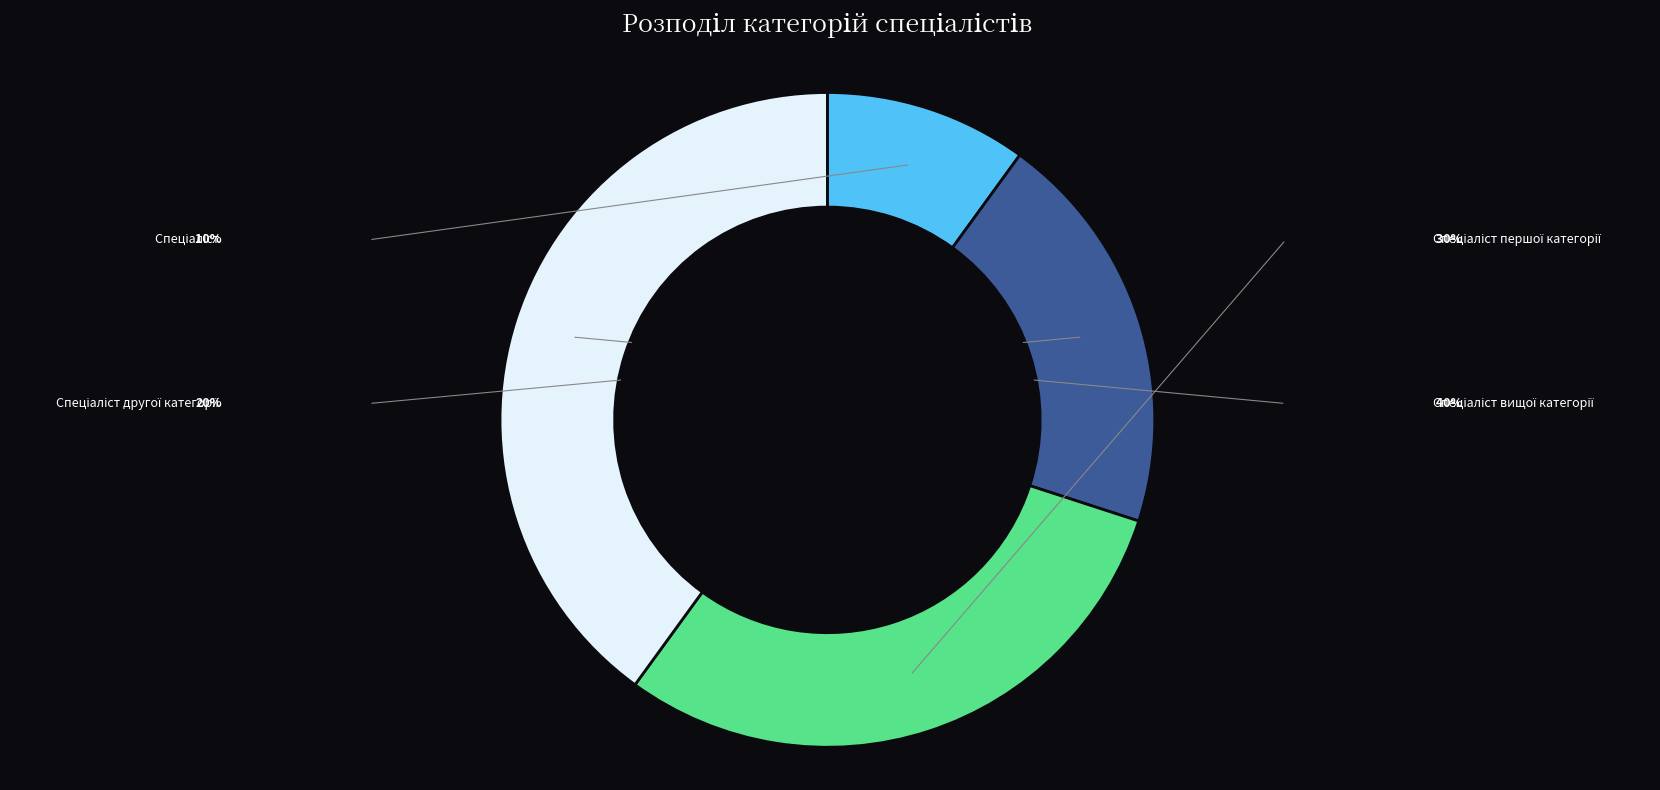

To the nearest percent, what is the difference between the largest and smallest slice percentages?

30%